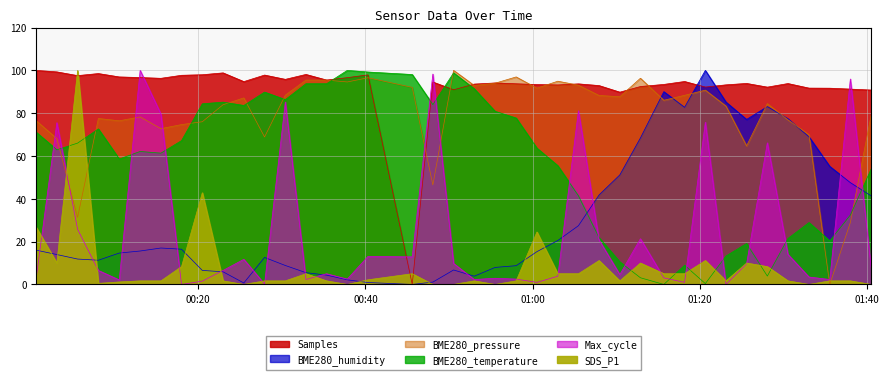

At 2023/01/13 01:12:54, list the series in order from largest to smallest.

BME280_pressure, Samples, BME280_humidity, Max_cycle, SDS_P1, BME280_temperature